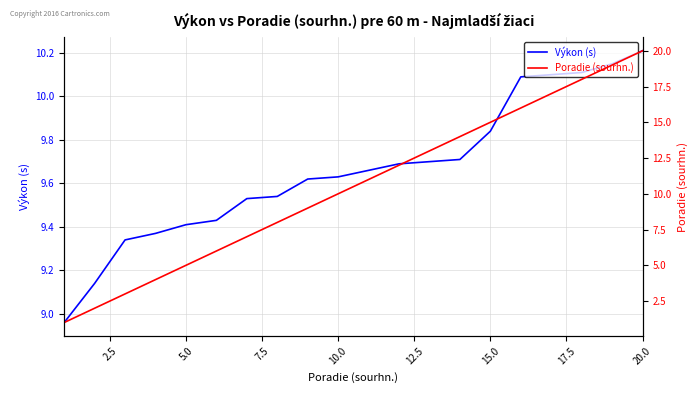

True or false: Výkon (s) has a value of 16.1 at 15.0.

False